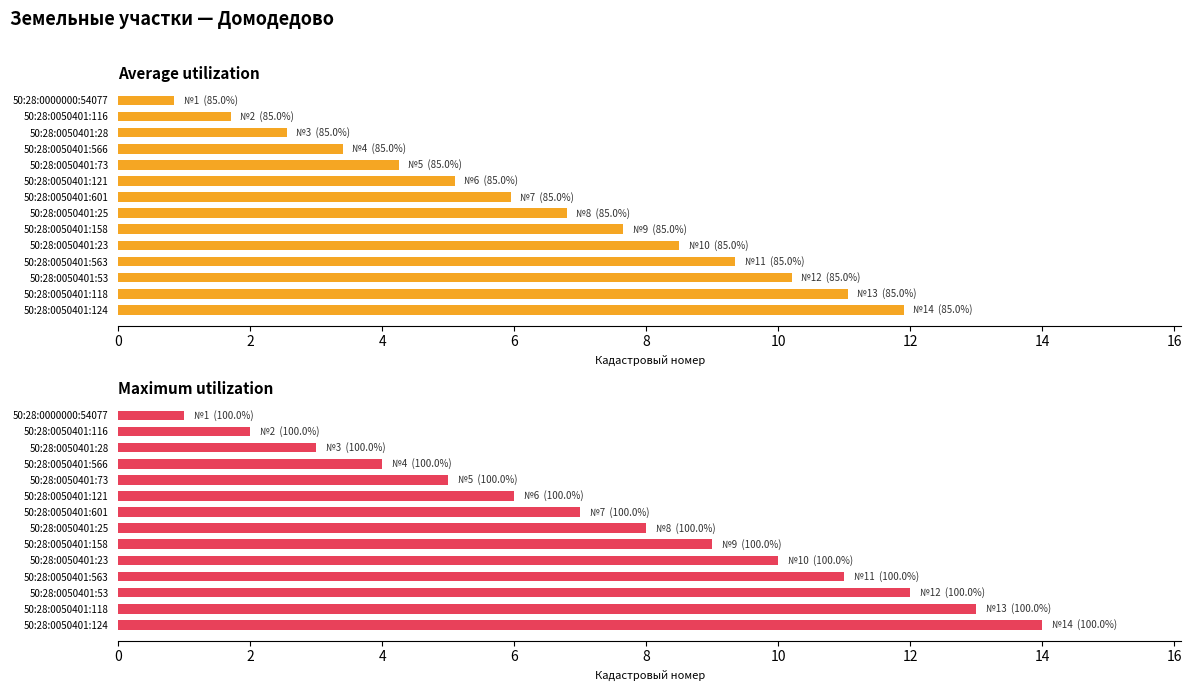

What is the difference between the maximum and second lowest values in the Maximum utilization series?

12.0